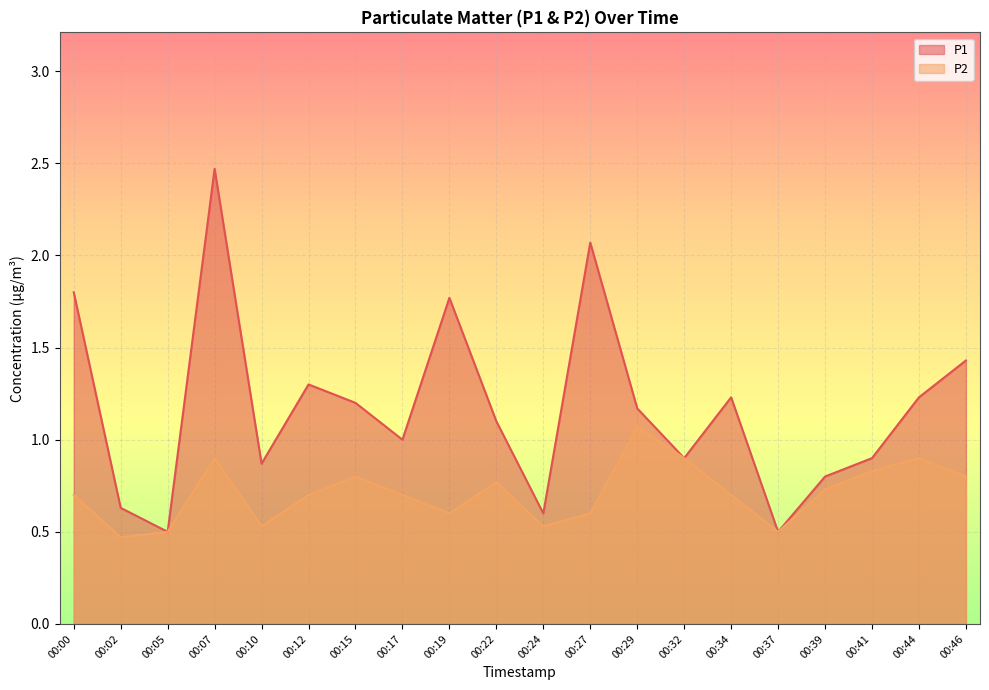

Where is P1 nearest to the value 1?

00:17